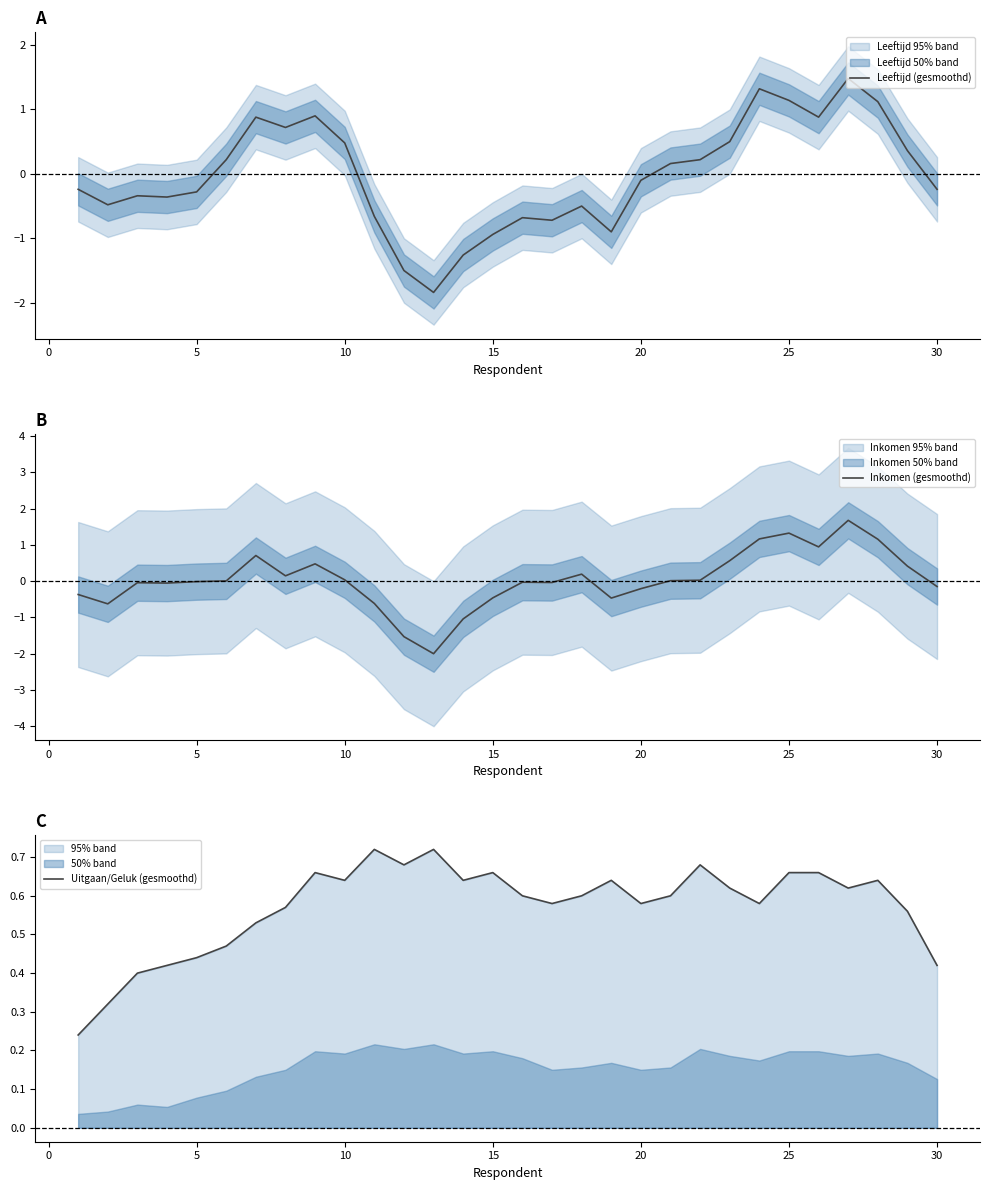

What is the maximum value shown in the chart?

1.7